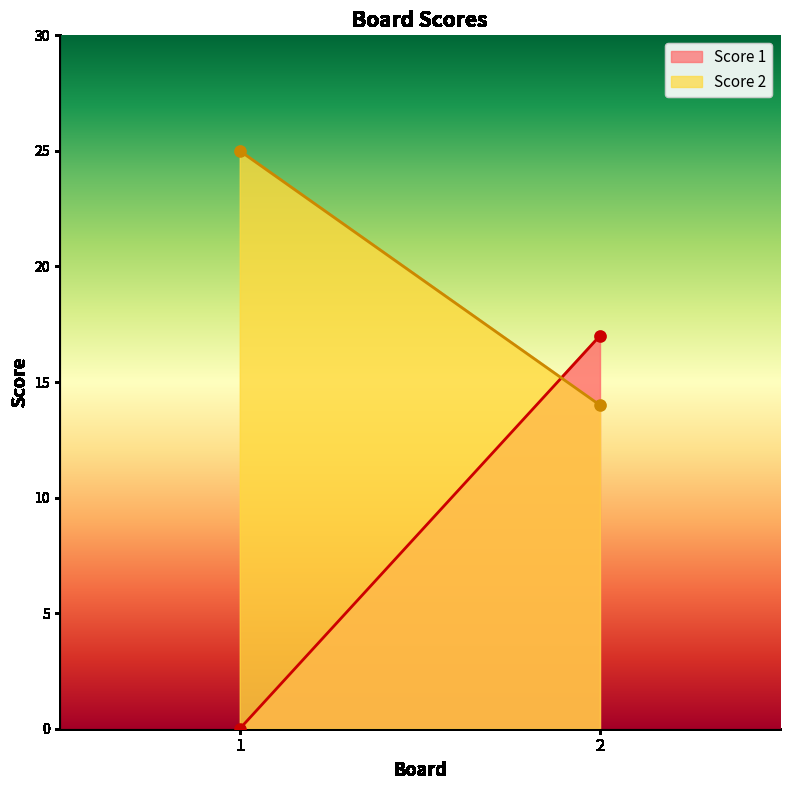

At how many categories does at least one series exceed 8?

2